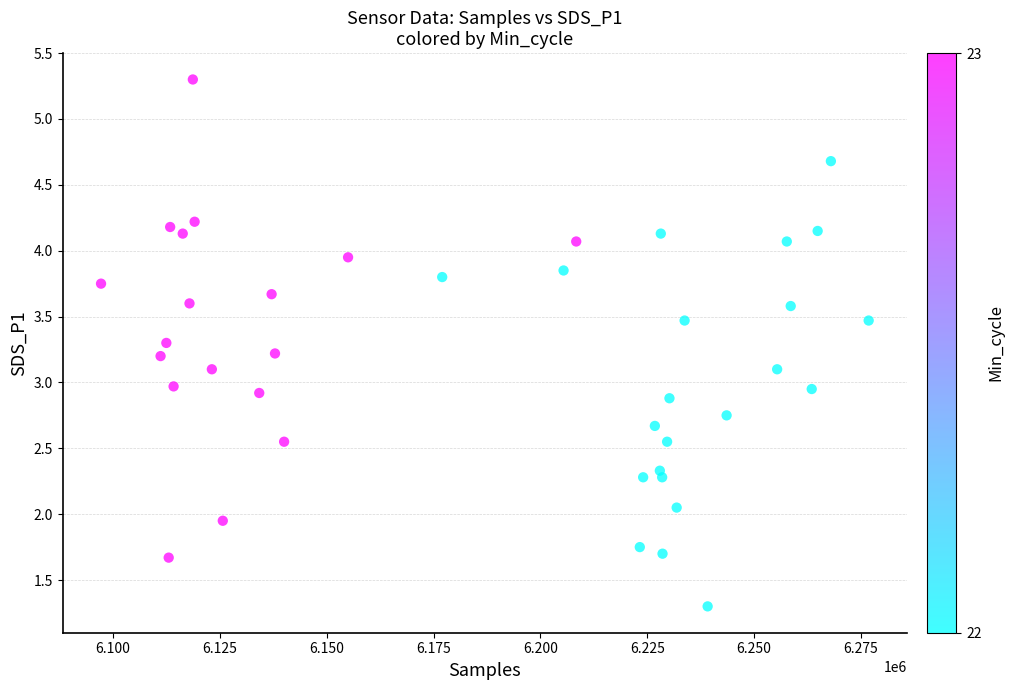

What is the range of X values (max minus min)?

179618.0